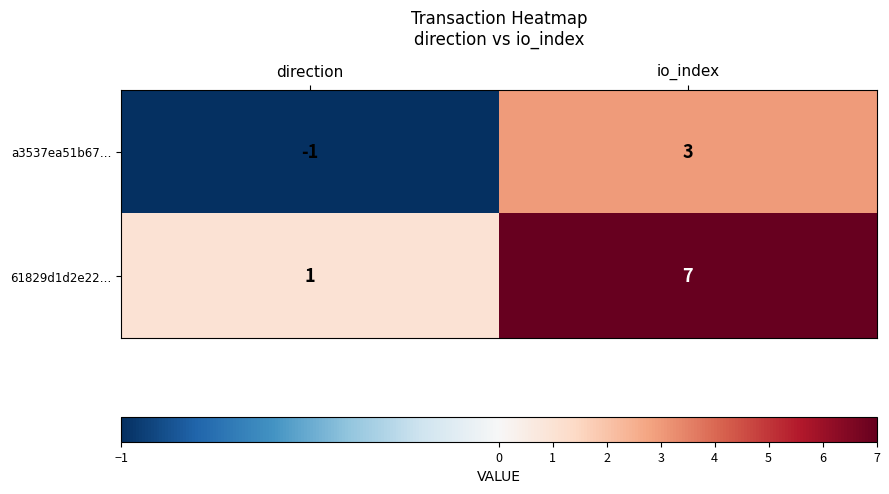

True or false: 61829d1d2e22… has a value of 1 at direction.

True